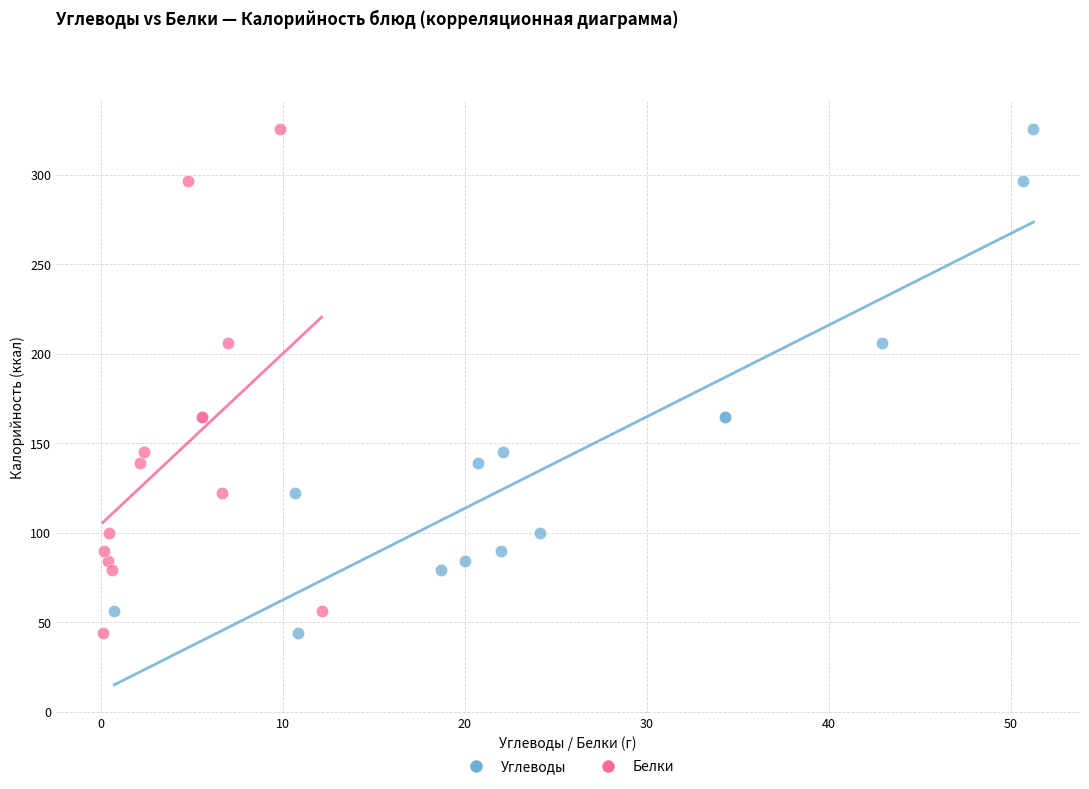

What are all the series names shown in the legend?

Углеводы, Белки